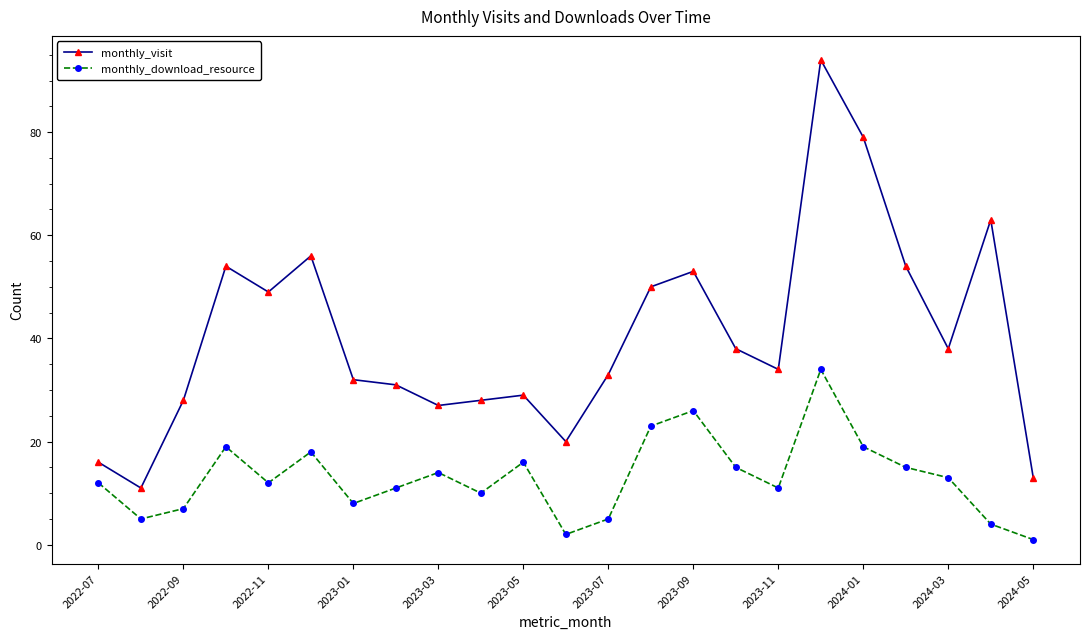

True or false: monthly_visit and monthly_download_resource cross at least once.

False